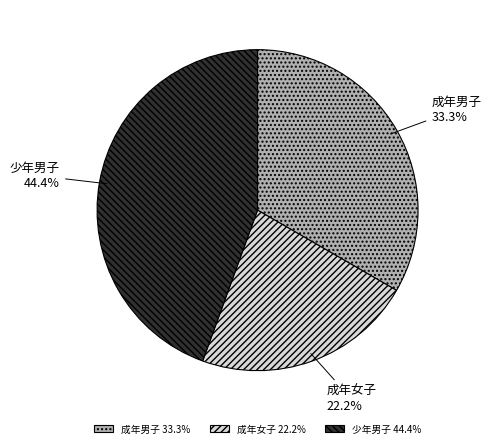

To the nearest percent, what portion does 少年男子 represent?

44%